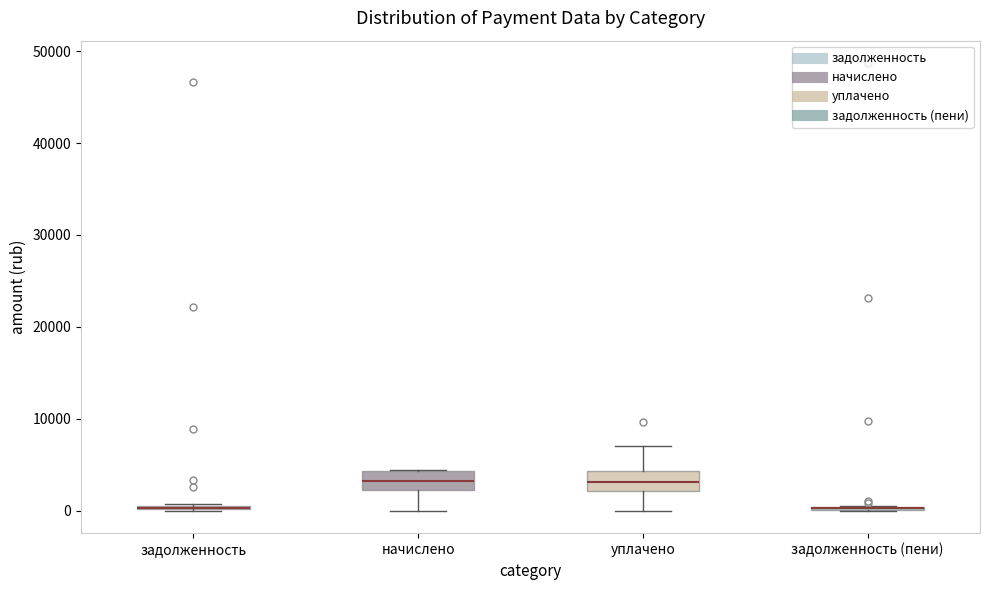

Where does the lower whisker of the box for начислено end on the y-axis? The values are not printed on the chart, so give them approximately, as read against the axis.

0